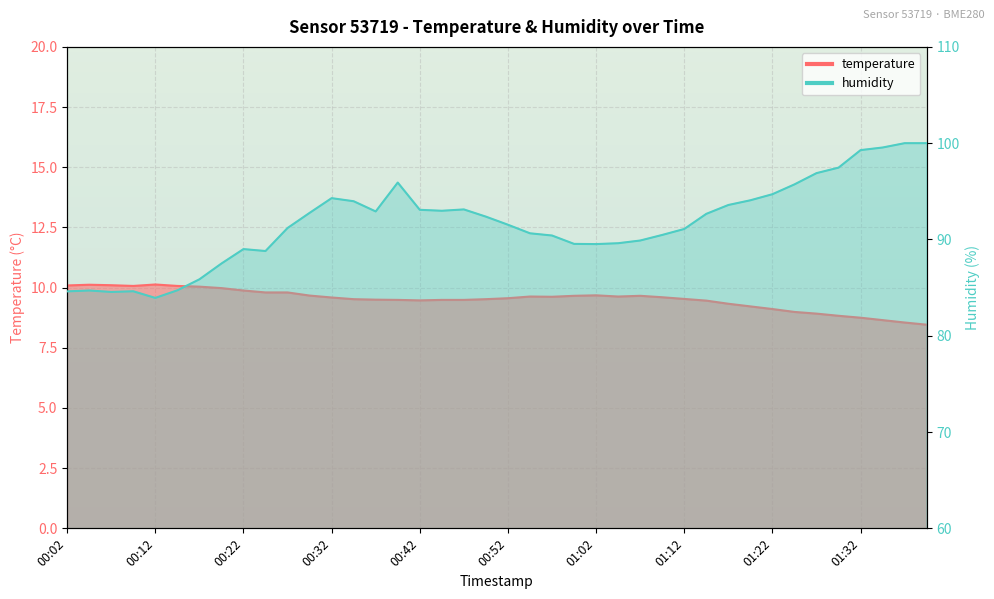

What is the value of the humidity point at the 31st from the left?

93.6